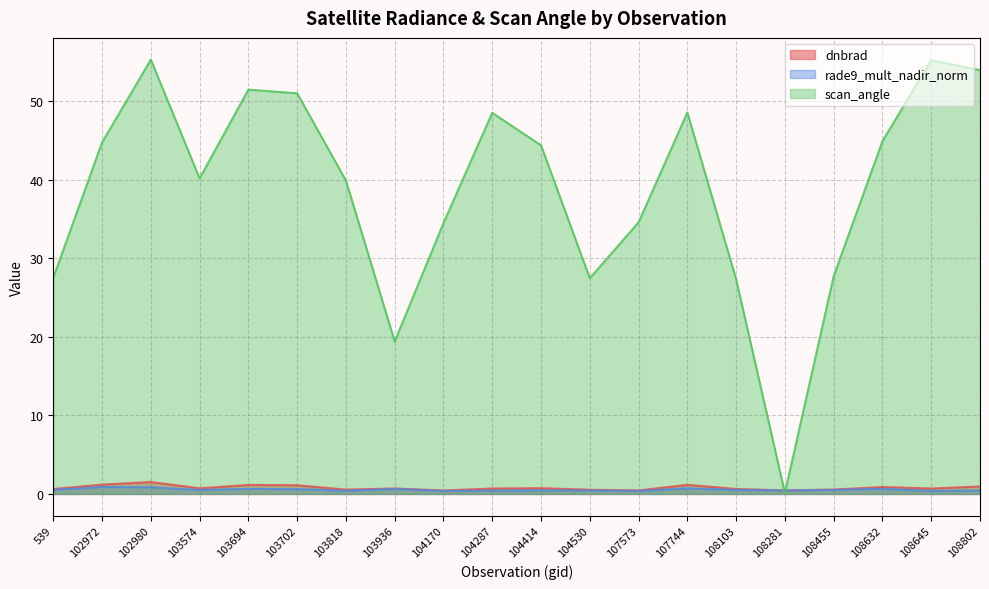

At which category does the chart reach its peak across all series?

102980